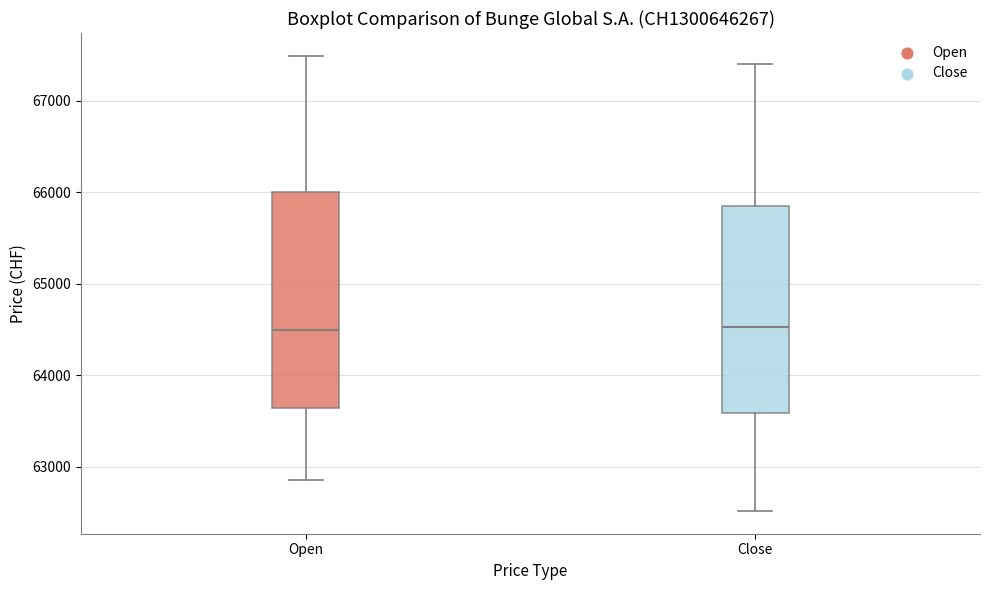

Where does the upper whisker of the box for Close end on the y-axis? The values are not printed on the chart, so give them approximately, as read against the axis.

67400